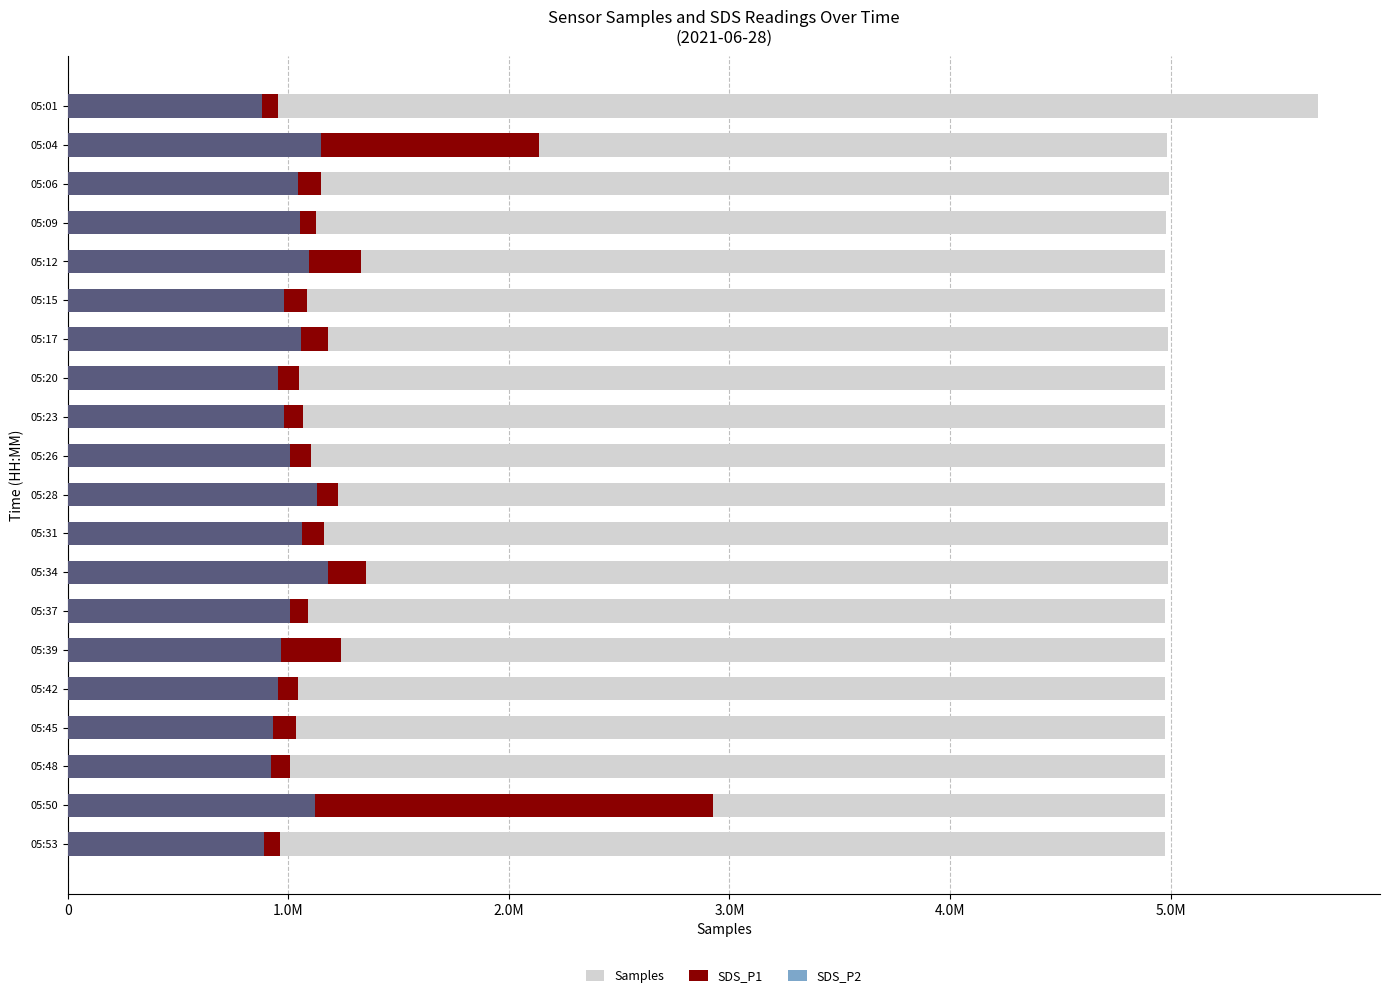

What is the approximate value of Samples at 05:12?

4974234.0